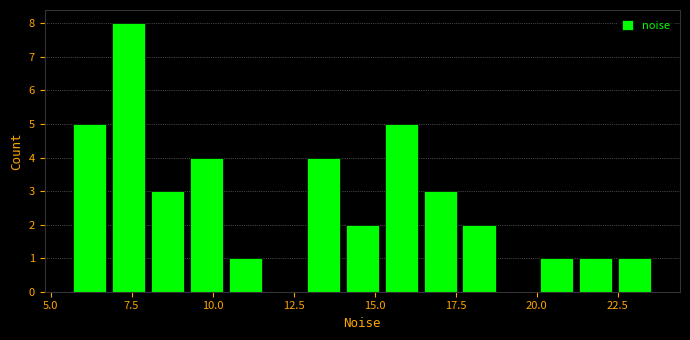

Around what value on the x-axis is the tallest bar? Give the approximate position of its centre, as read against the axis.

7.5